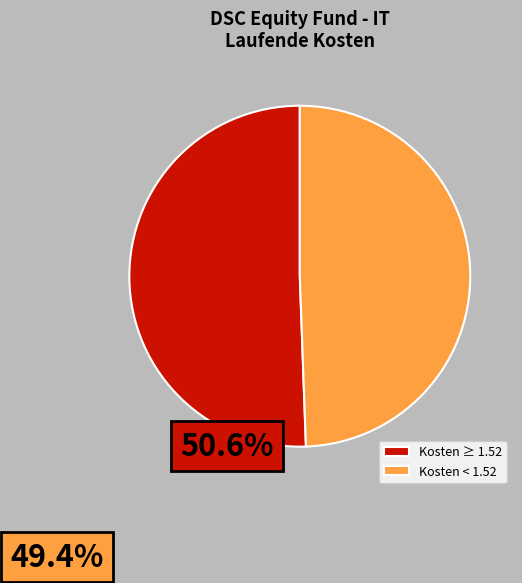

Rank the categories by value from highest to lowest.

Kosten ≥ 1.52, Kosten < 1.52